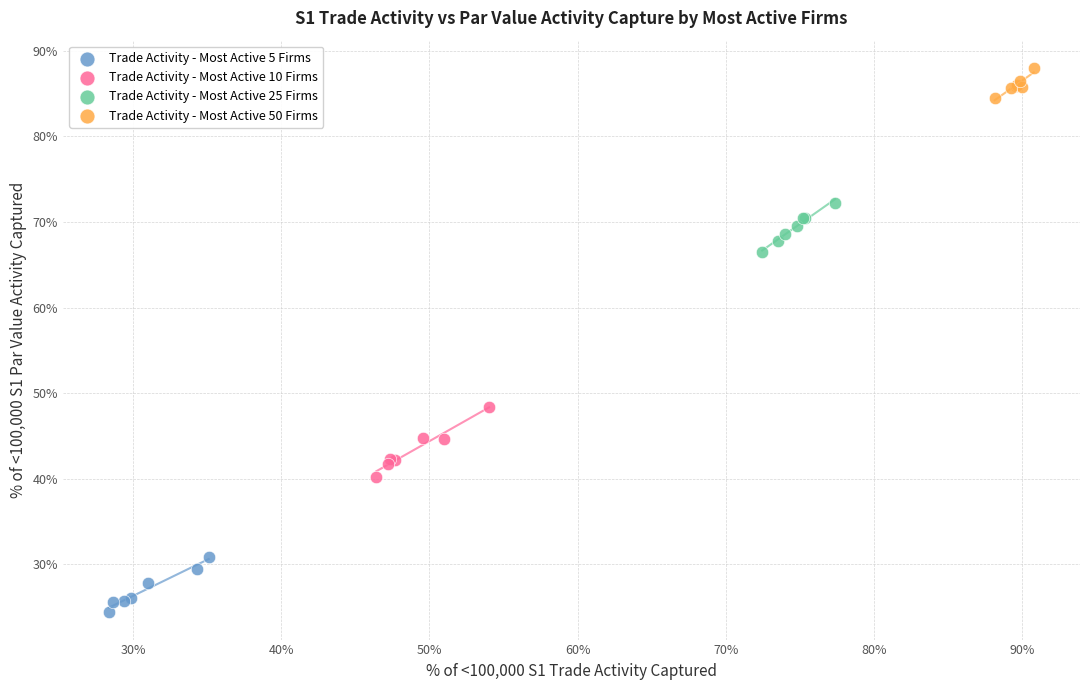

Which series contains the highest Y value?

Trade Activity - Most Active 50 Firms